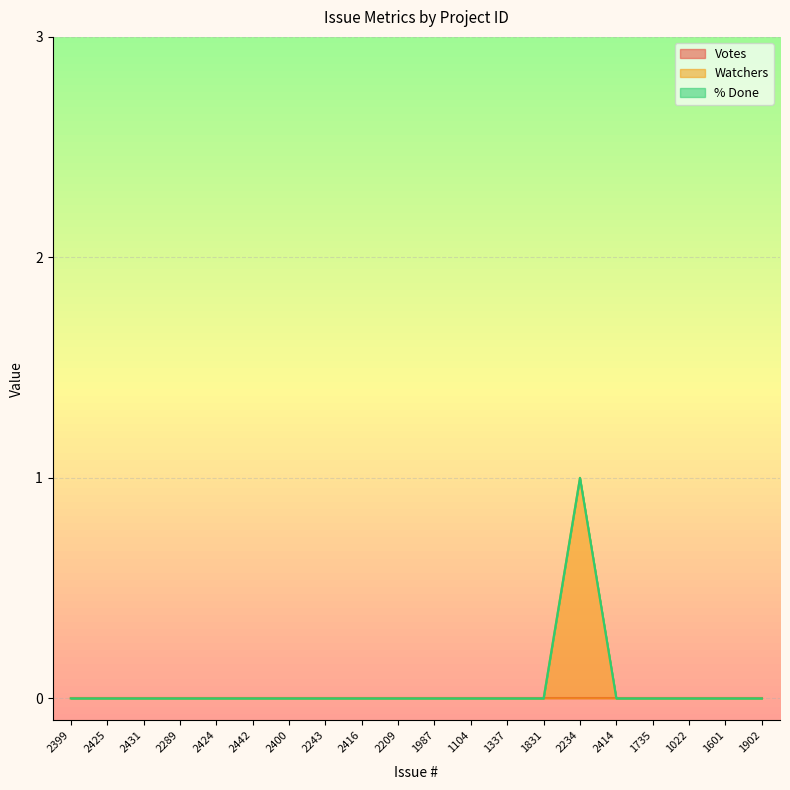

The value of Watchers at 2399 is 0. True or false?

True